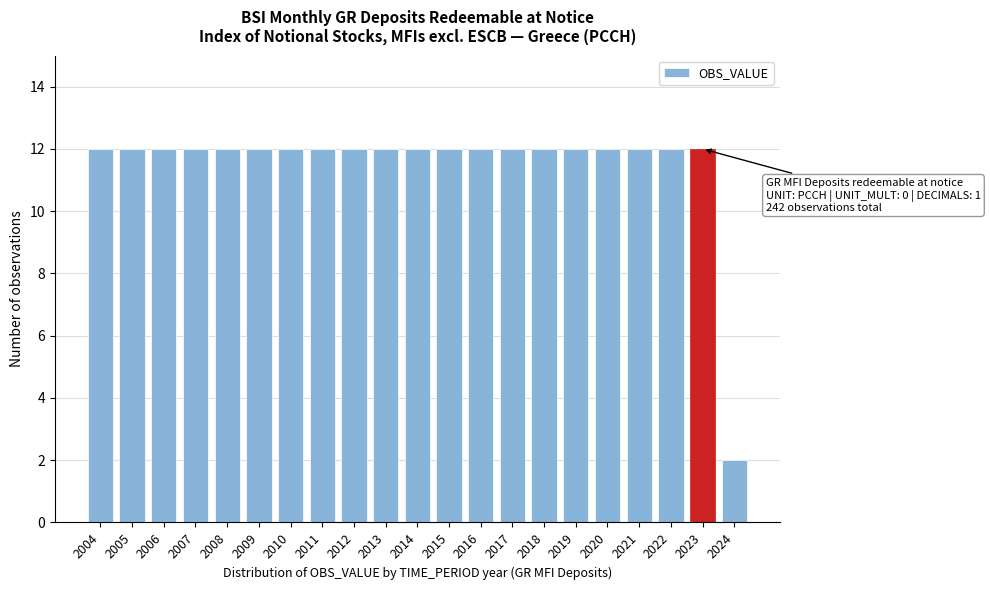

Reading left to right, list all the values displayed in this chart.

2004=12	2005=12	2006=12	2007=12	2008=12	2009=12	2010=12	2011=12	2012=12	2013=12	2014=12	2015=12	2016=12	2017=12	2018=12	2019=12	2020=12	2021=12	2022=12	2023=12	2024=2